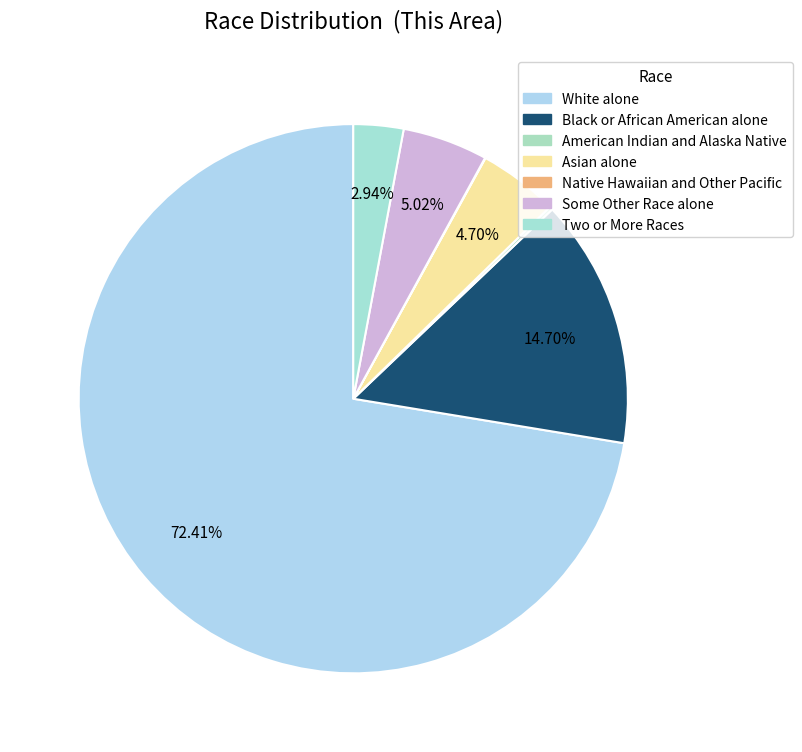

Does any single category account for the majority?

Yes